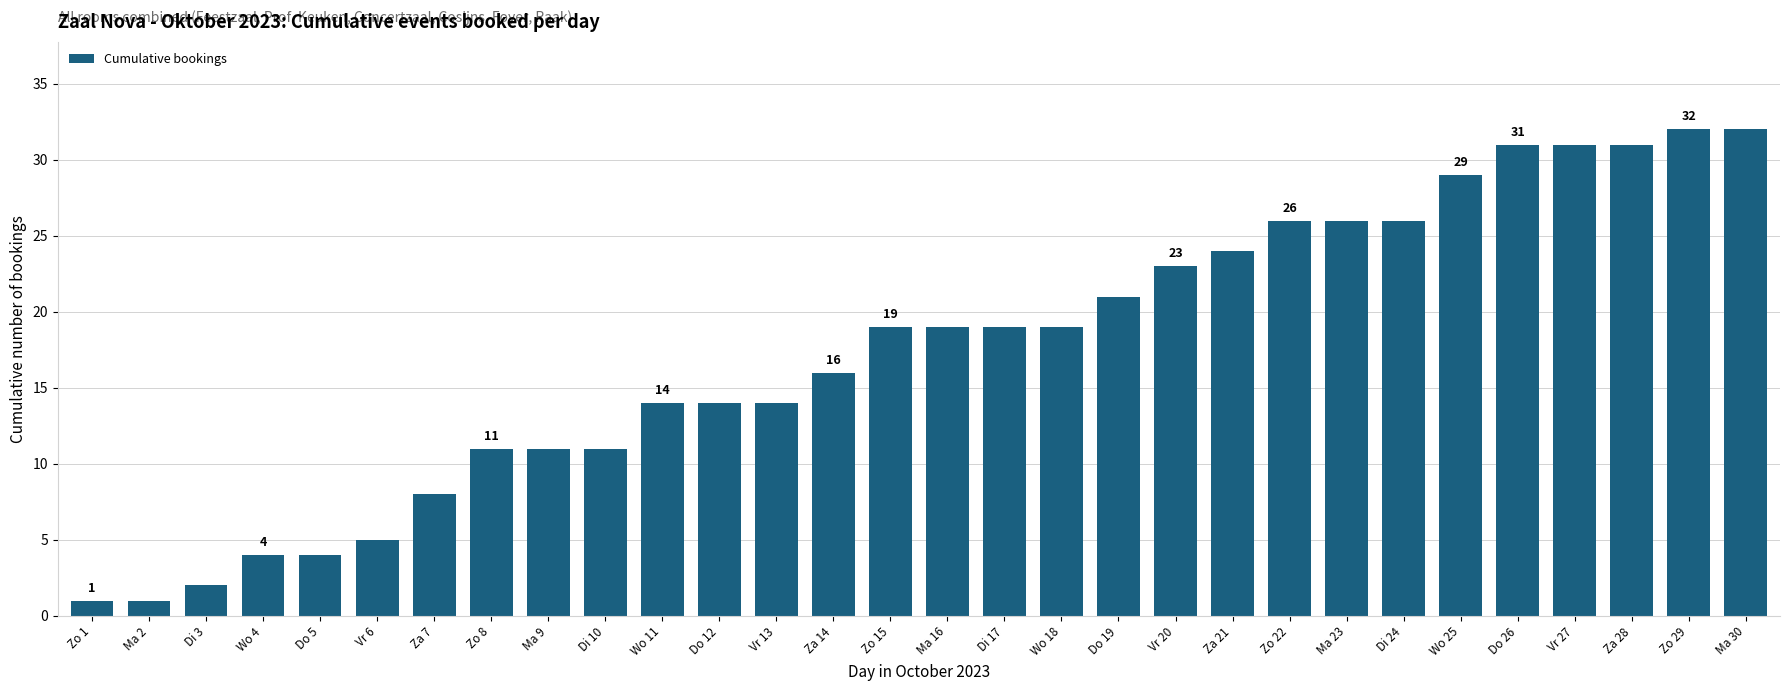

What is the value of the 2nd bar from the left?

1